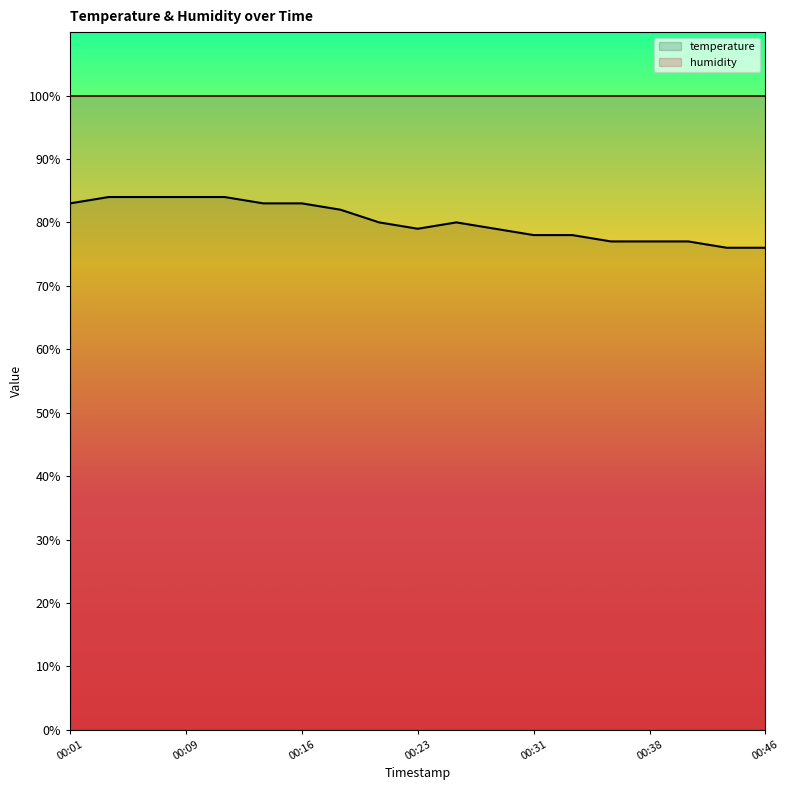

List the labels in order of value, largest first.

00:04, 00:06, 00:09, 00:11, 00:01, 00:13, 00:16, 00:18, 00:21, 00:26, 00:23, 00:28, 00:31, 00:33, 00:36, 00:38, 00:41, 00:43, 00:46